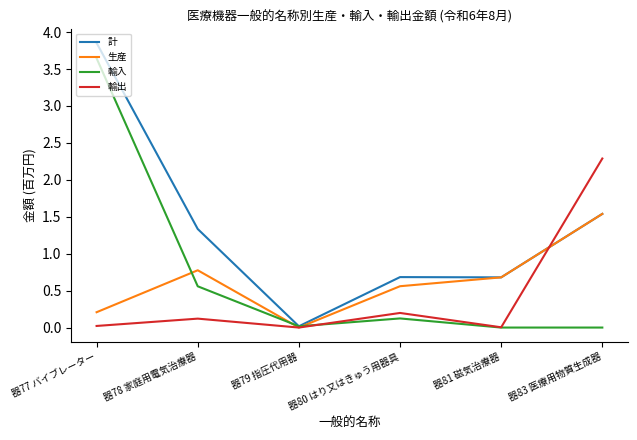

True or false: 輸入 and 生産 intersect in this chart.

True